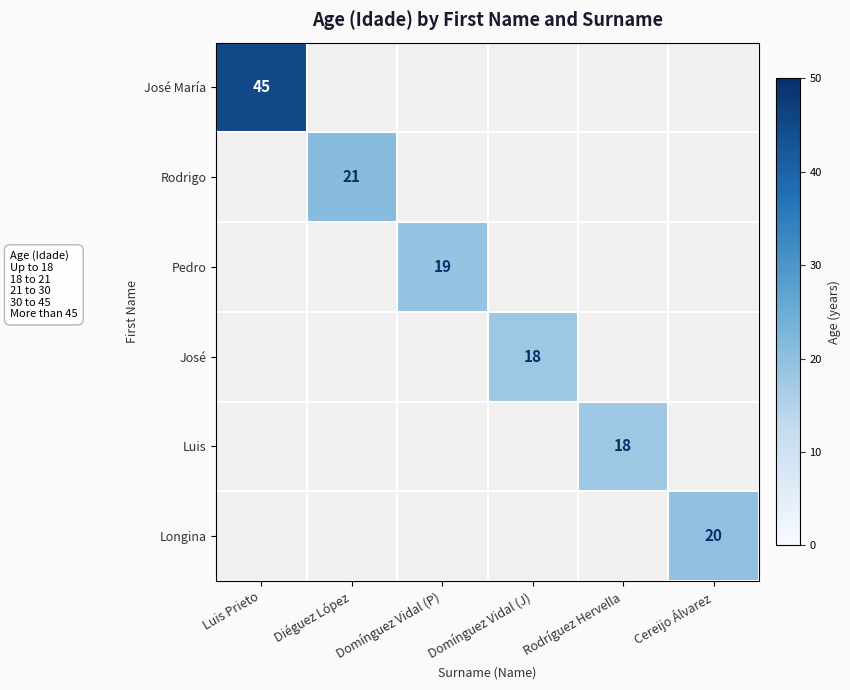

Which category has the lowest value across all series?

Domínguez Vidal (J)